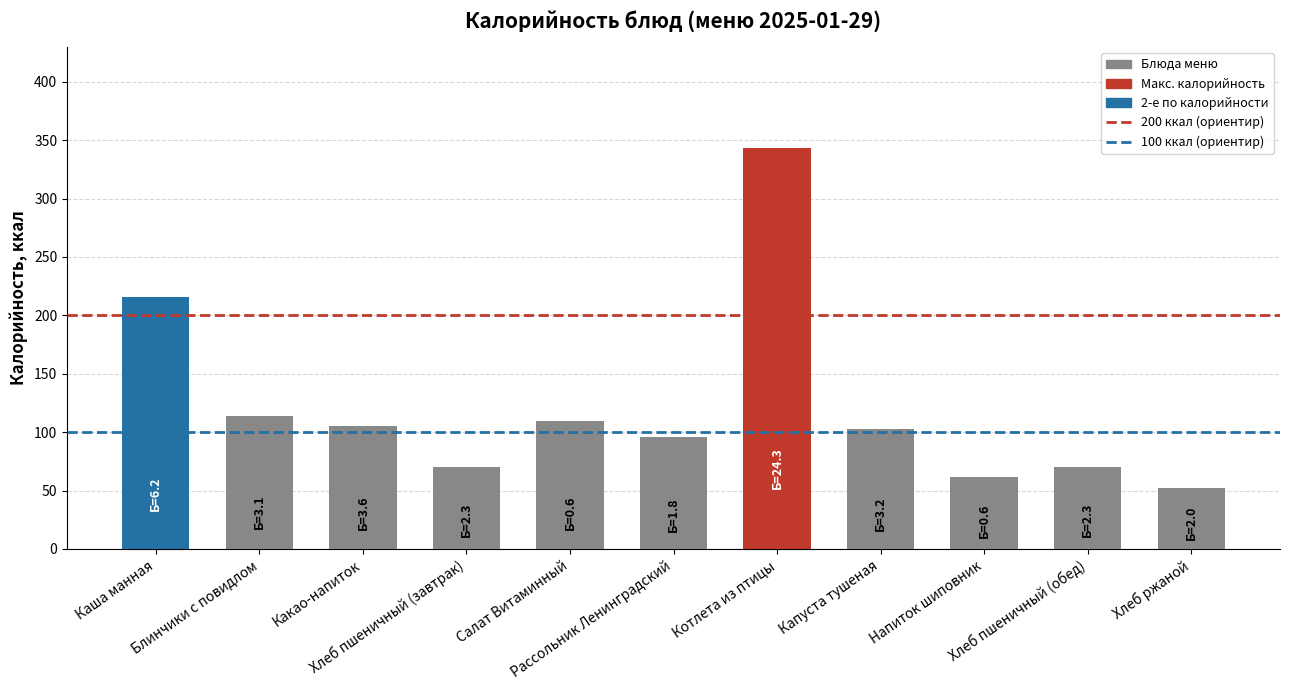

What is the smallest value displayed?

52.2